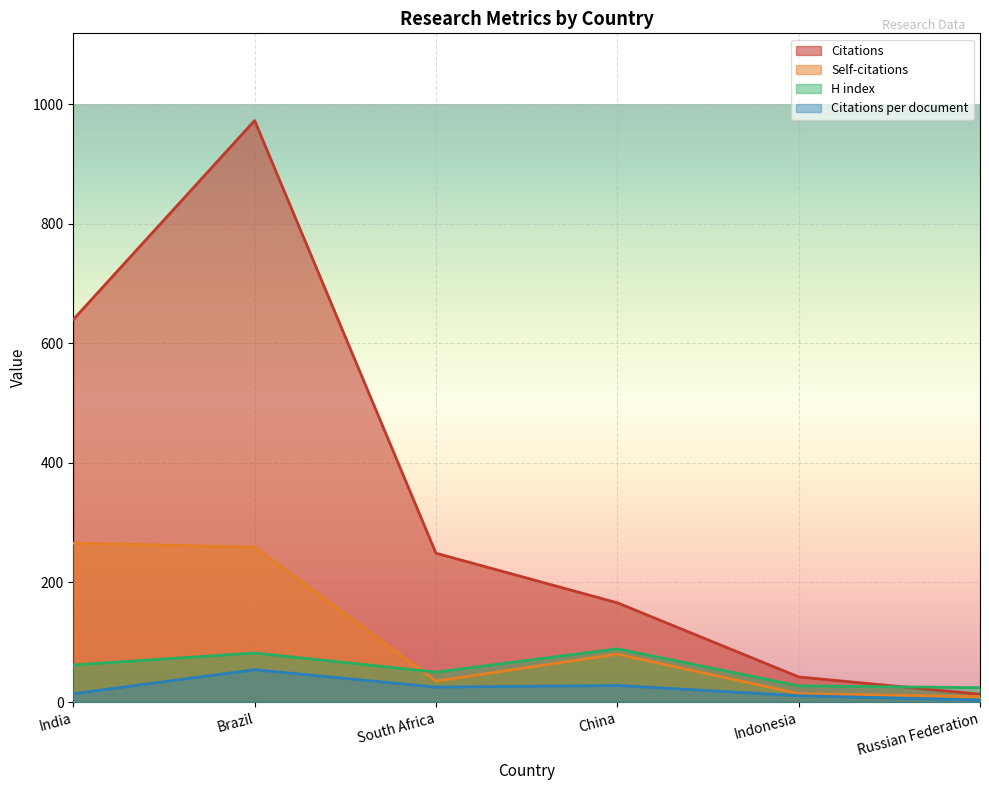

What is the spread (max minus min) of values at India?

626.1